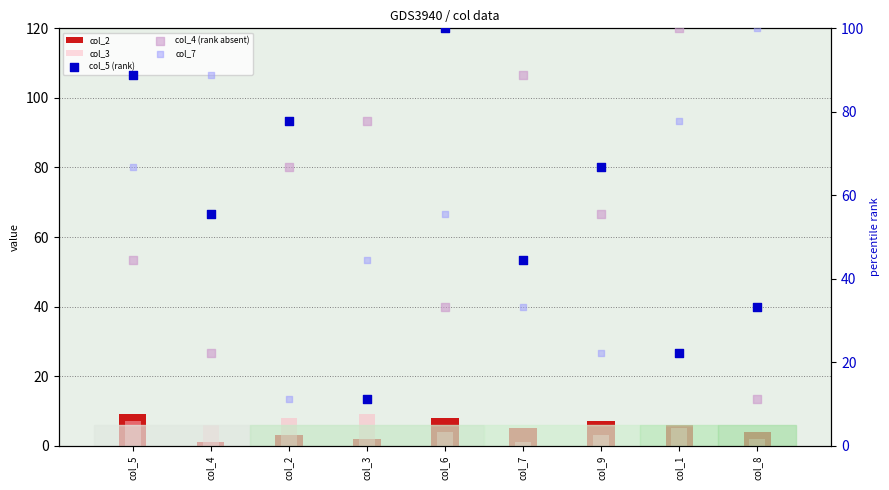

Is the value of col_3 at col_5 greater than the value of col_4 (rank absent) at col_6?

No